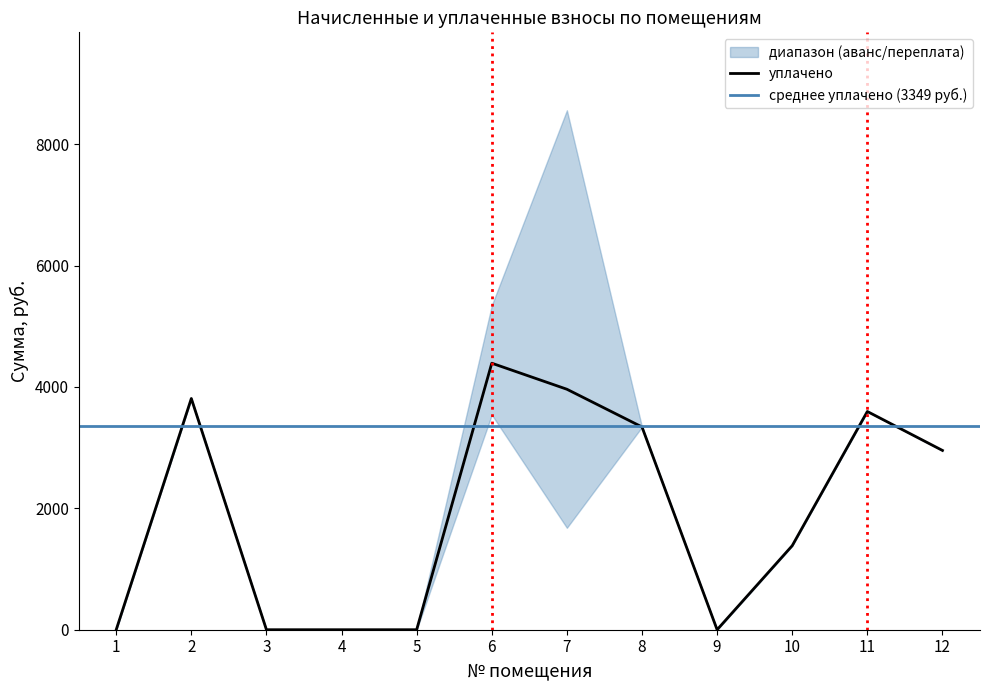

At which category is the sum across all series the highest?

7